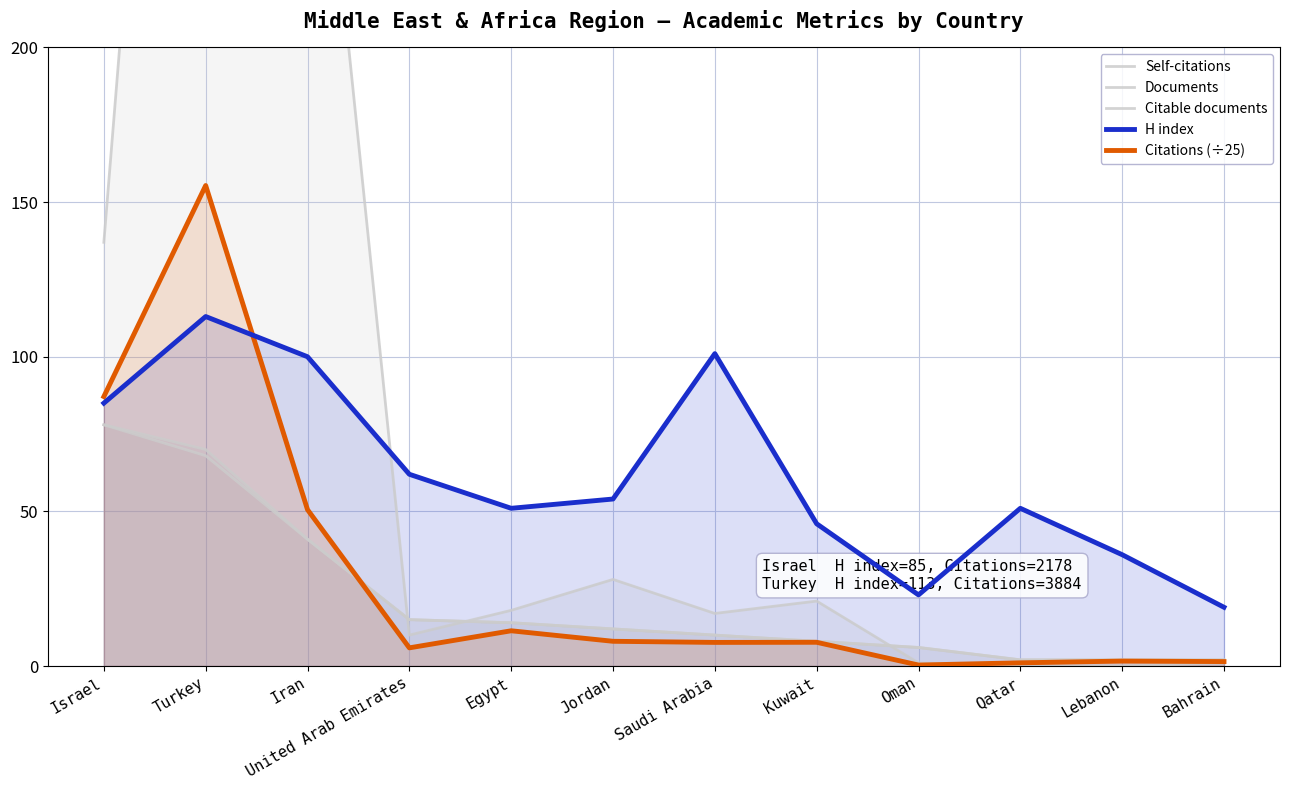

What position from the right is Lebanon?

2